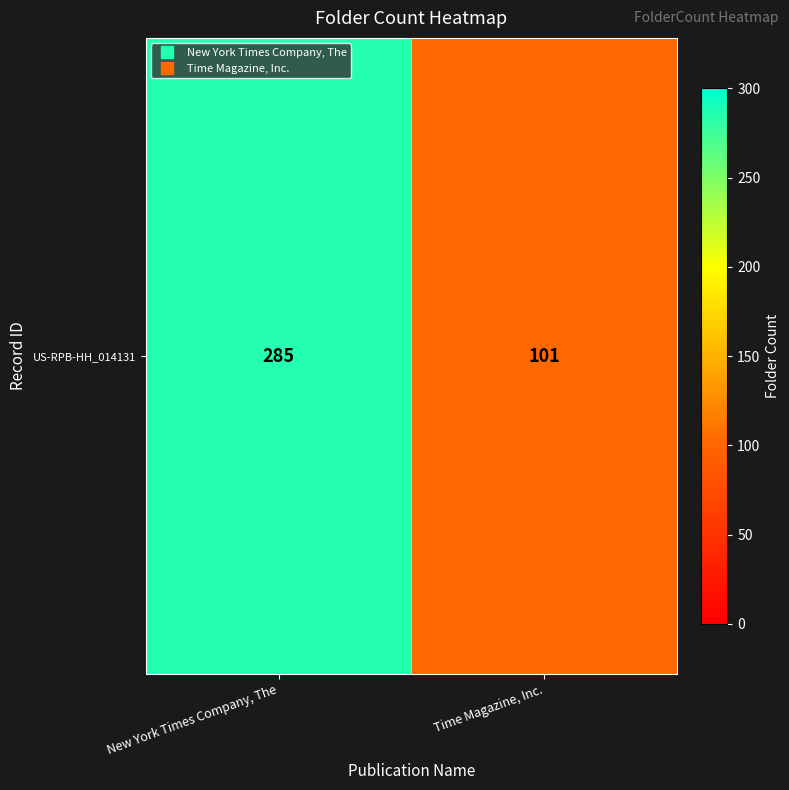

What is the smallest value displayed?

101